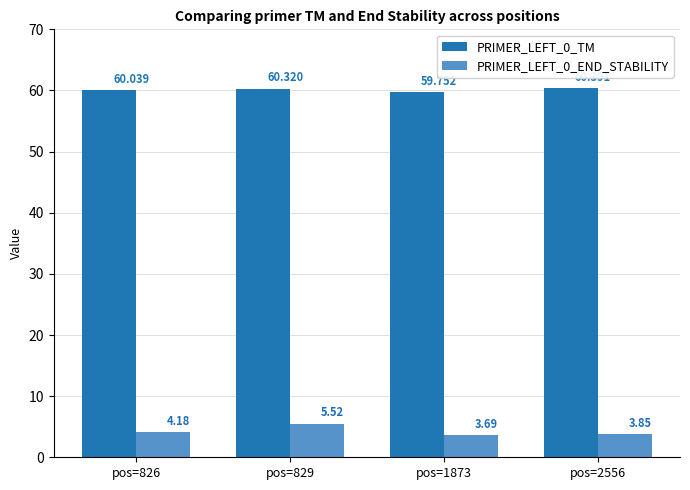

What is the greatest value displayed?

60.4